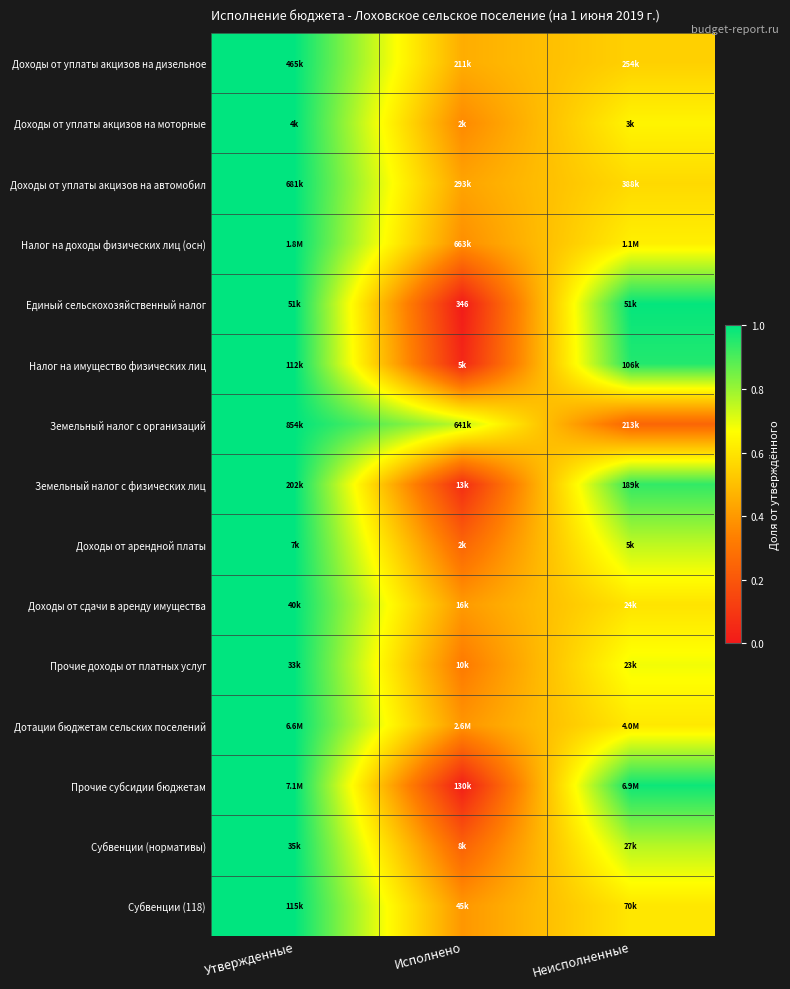

Is it true that Земельный налог с физических лиц equals 1.5 at Утвержденные?

False